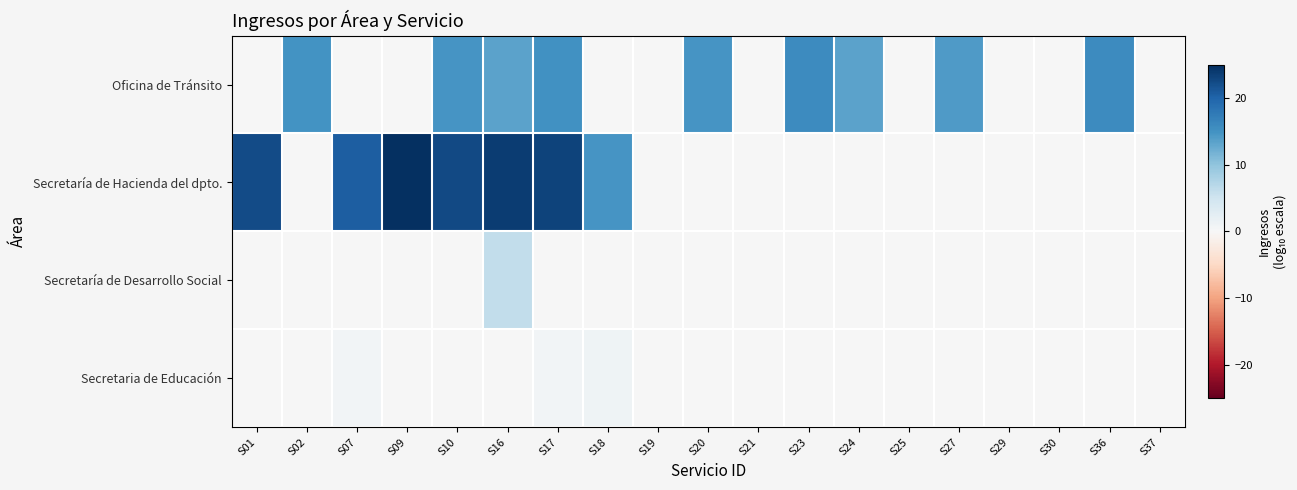

What is the total value across all series at S18?

15.8